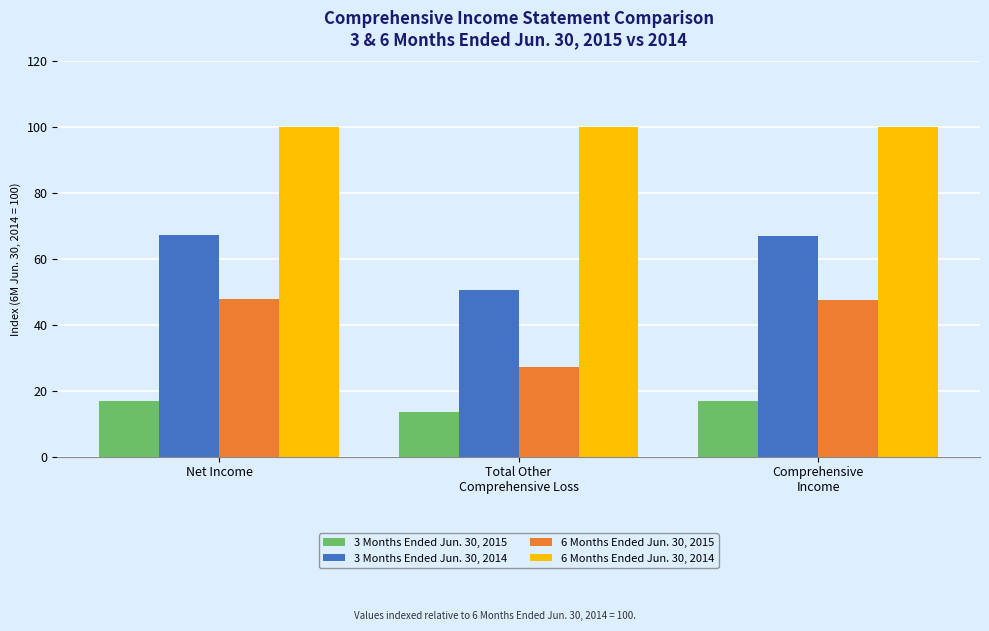

How many bars are there in total?

12